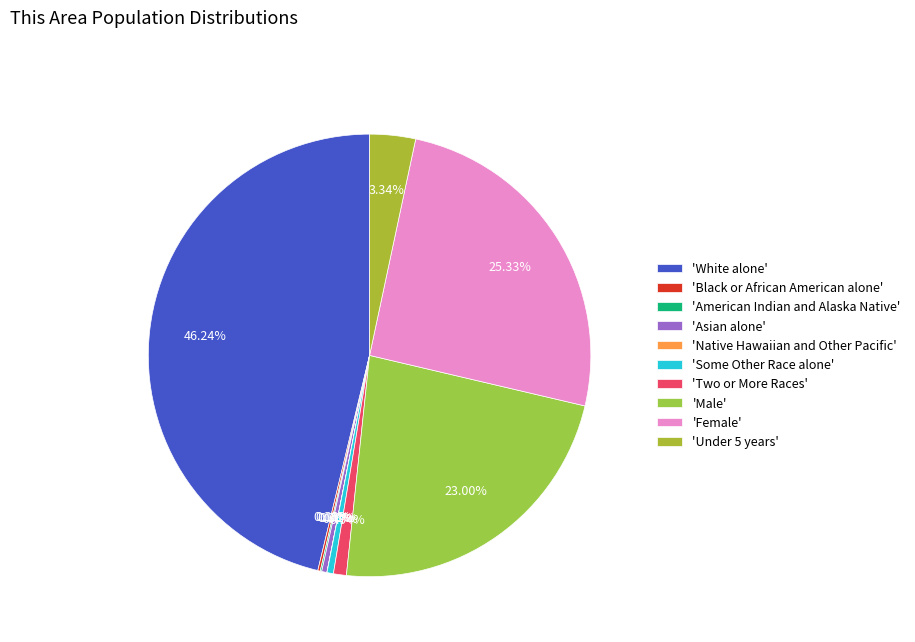

How many slices are in this pie chart?

10